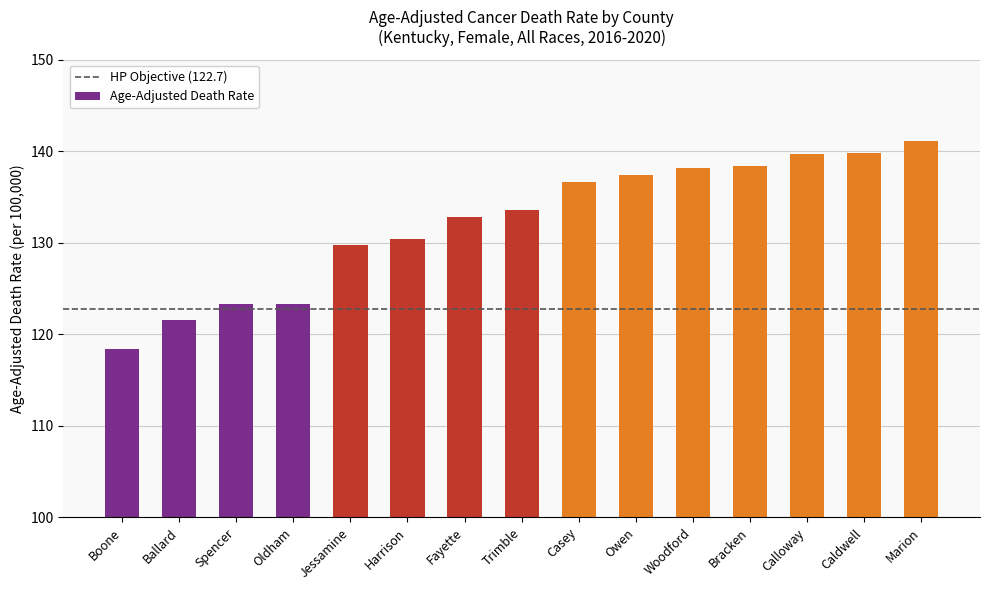

What is the maximum value shown in the chart?

141.1